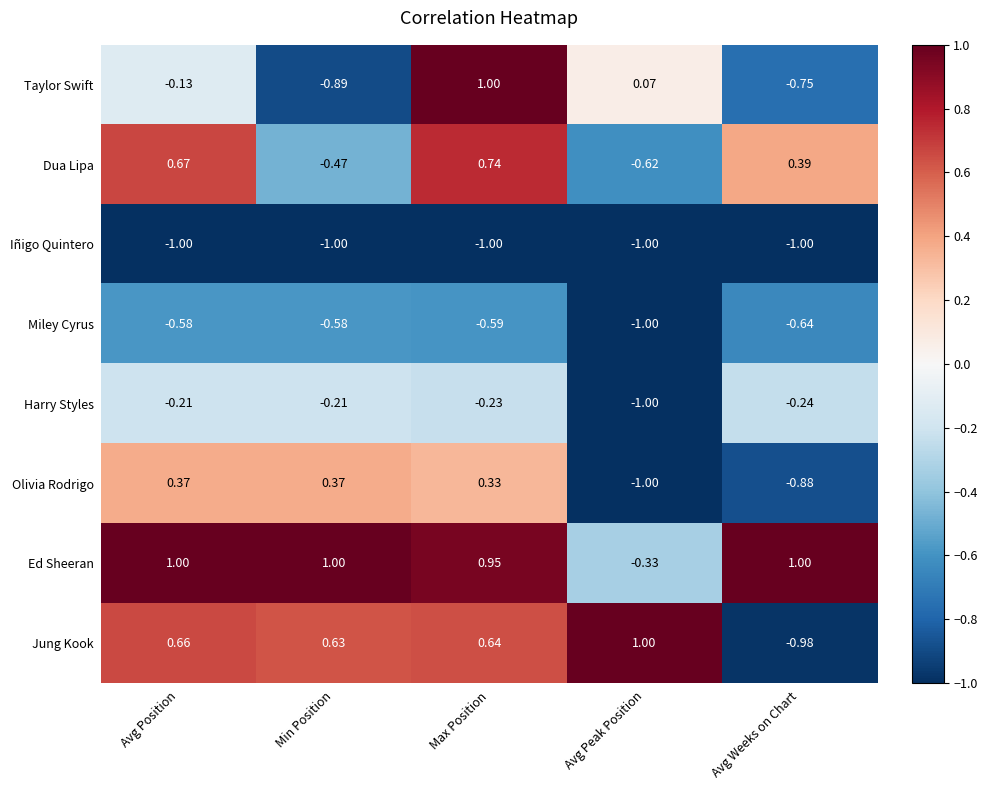

Where is Taylor Swift nearest to the value 0?

Avg Peak Position